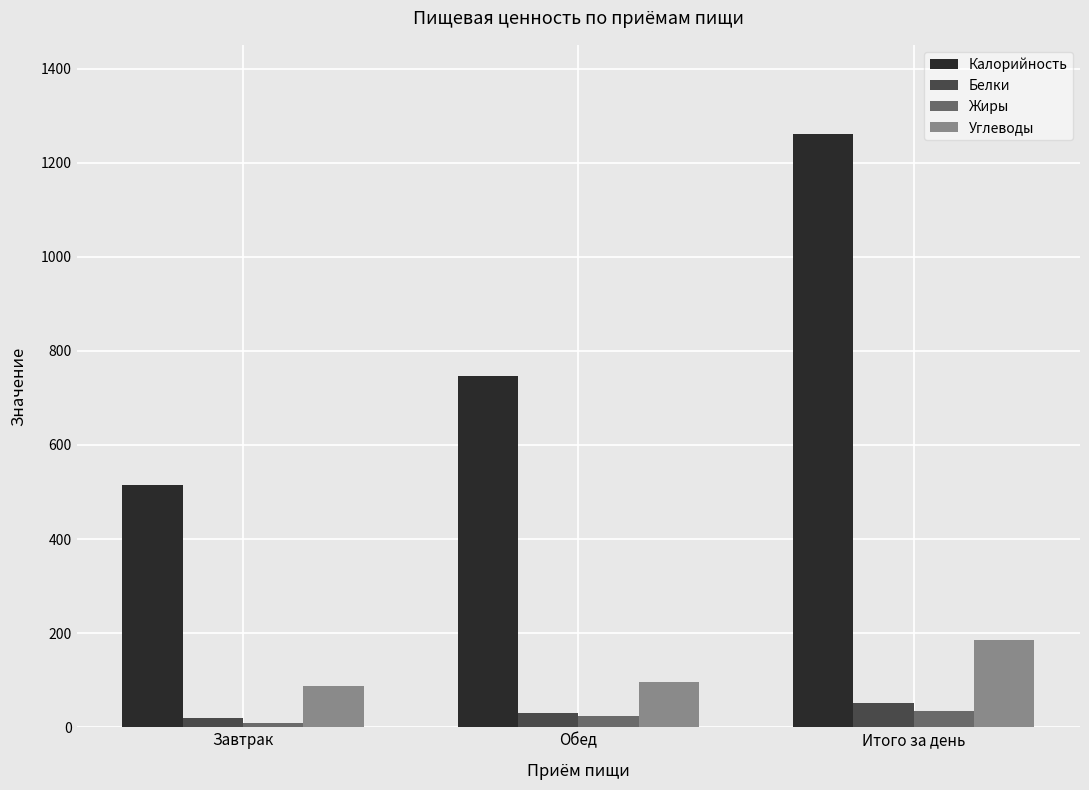

What is the approximate value of Жиры at Завтрак?

8.8